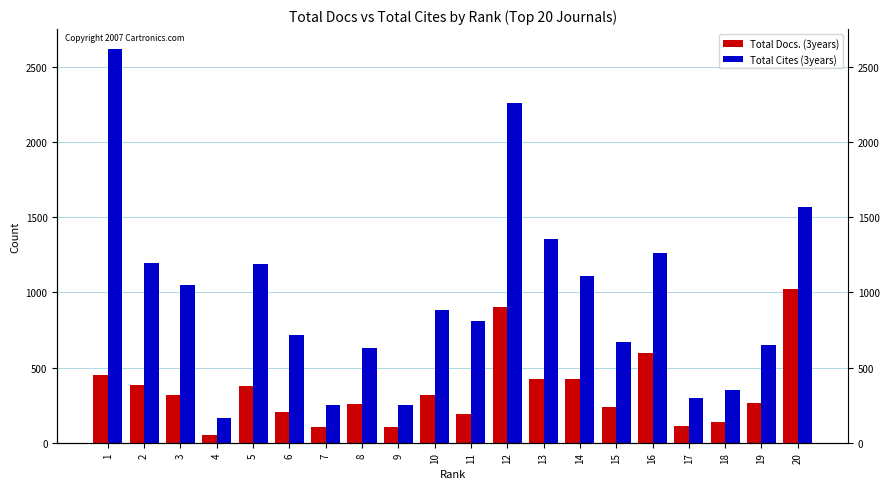

Which series changed the most between 17 and 18?

Total Cites (3years)